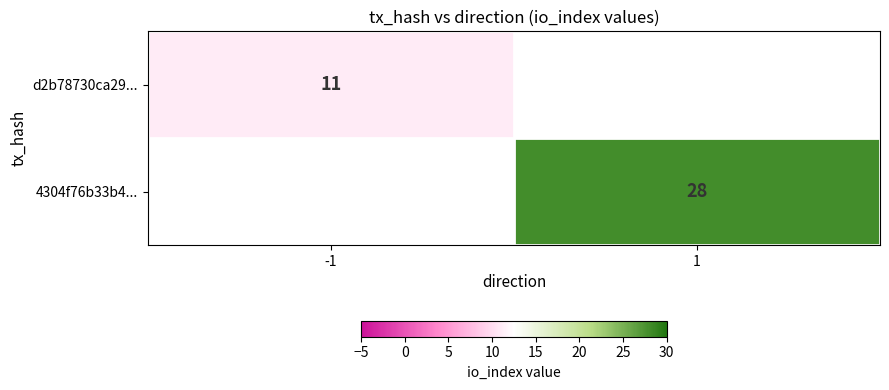

How many distinct data groups are displayed?

2